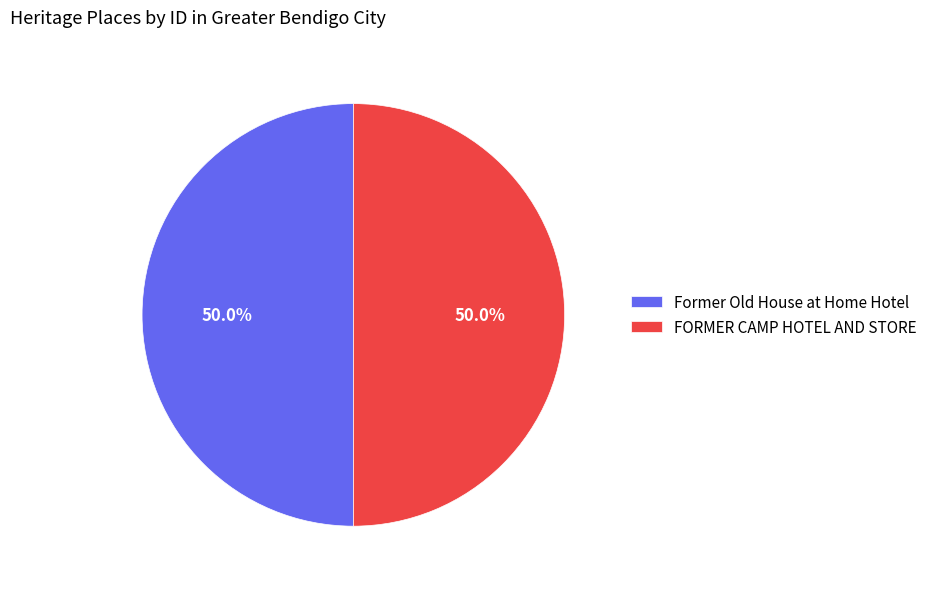

Approximately how many times larger is the value at Former Old House at Home Hotel compared to FORMER CAMP HOTEL AND STORE?

1.0